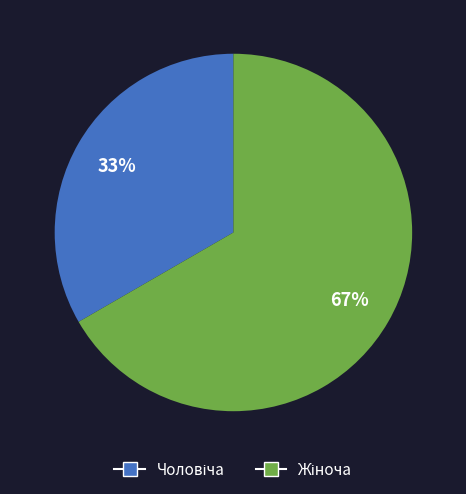

Is there a majority slice in this chart?

Yes